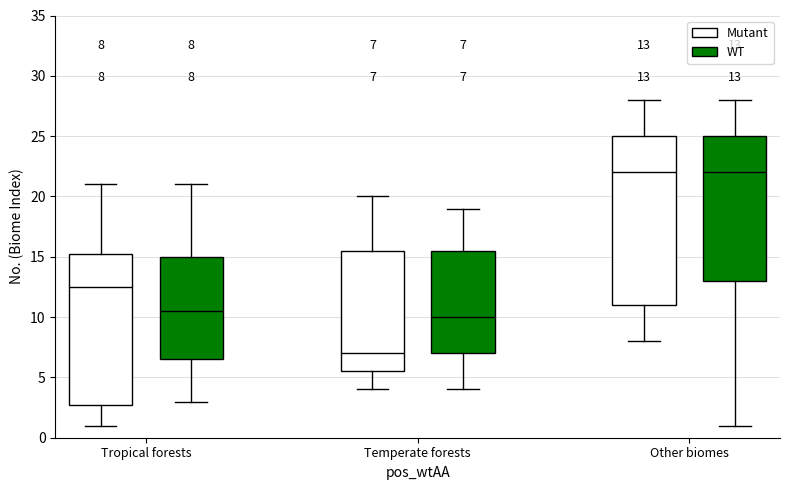

Which box is the tallest, from its lower edge to its upper edge?

Other biomes (Mutant)